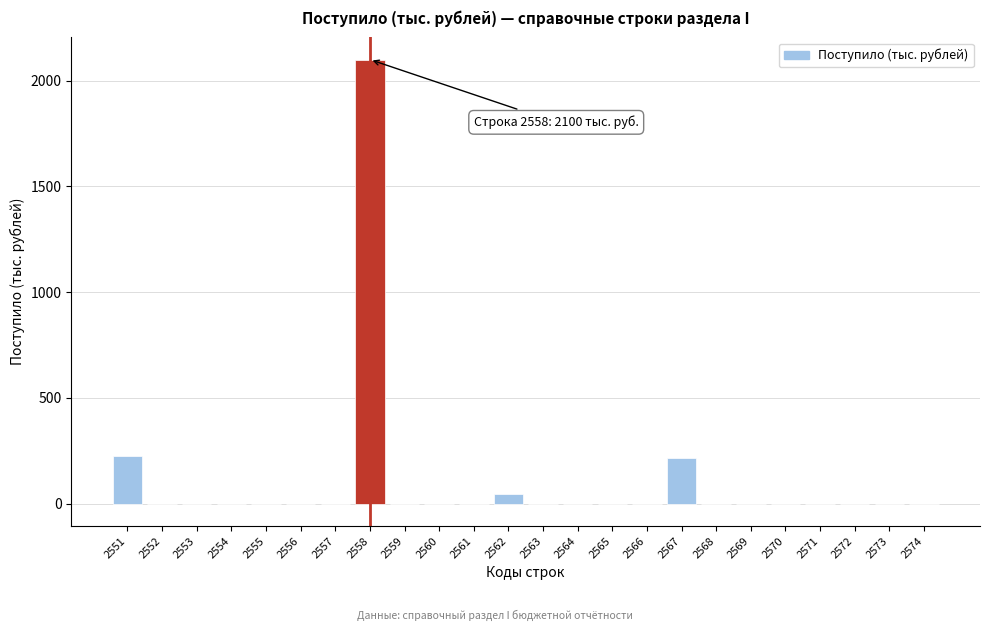

At which label is the value closest to 1049?

2551